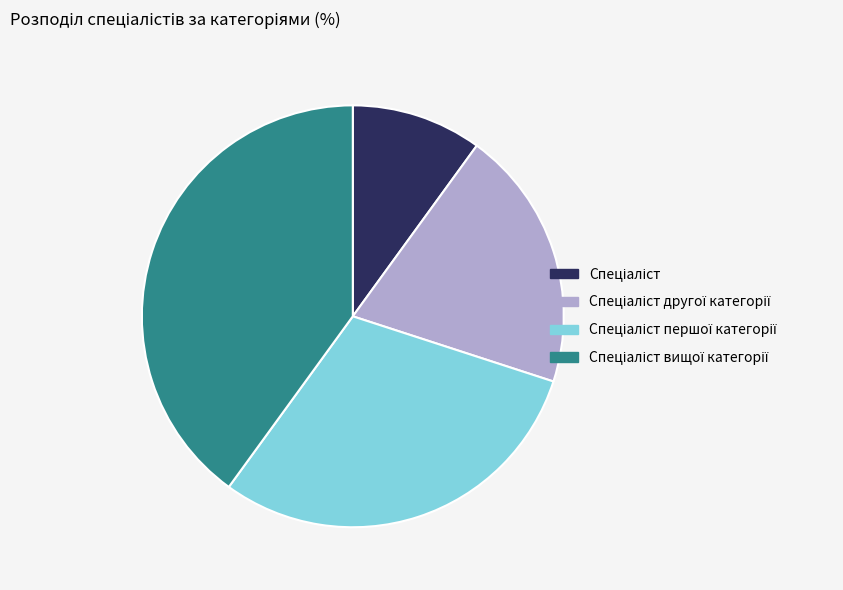

Does any single category account for the majority?

No